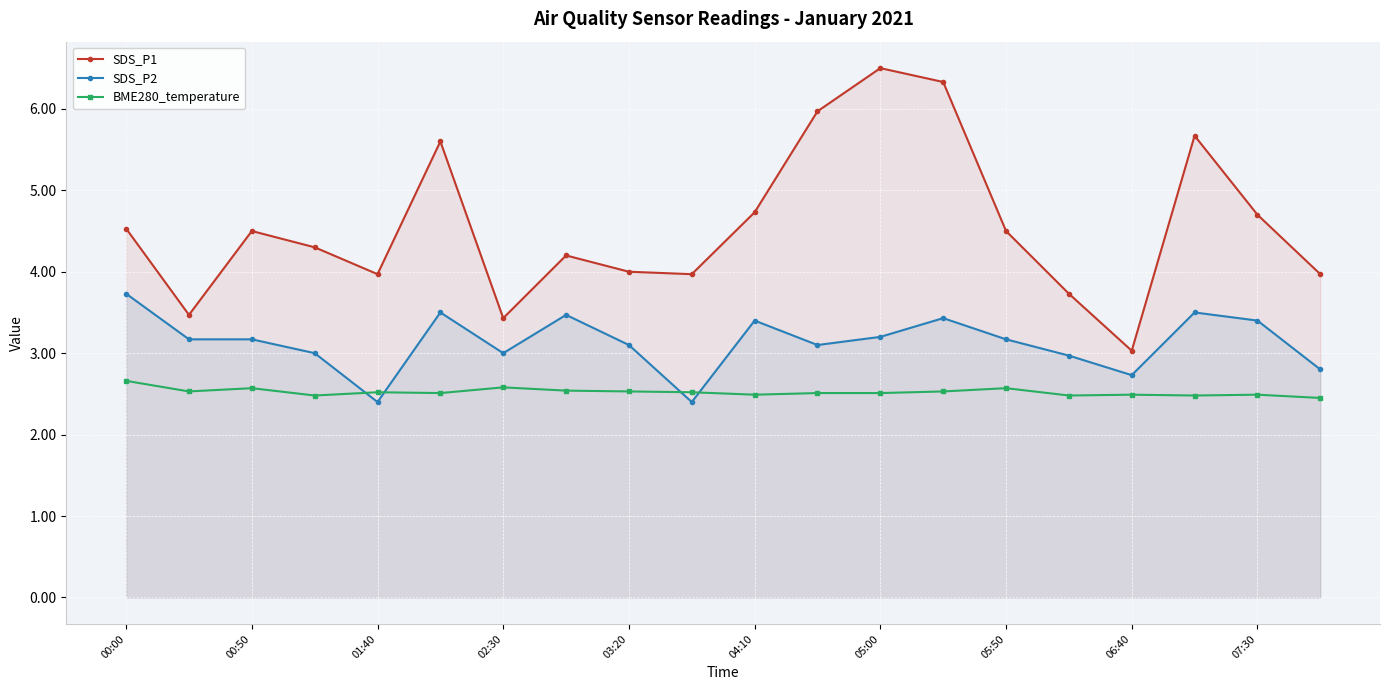

True or false: BME280_temperature and SDS_P1 cross at least once.

False